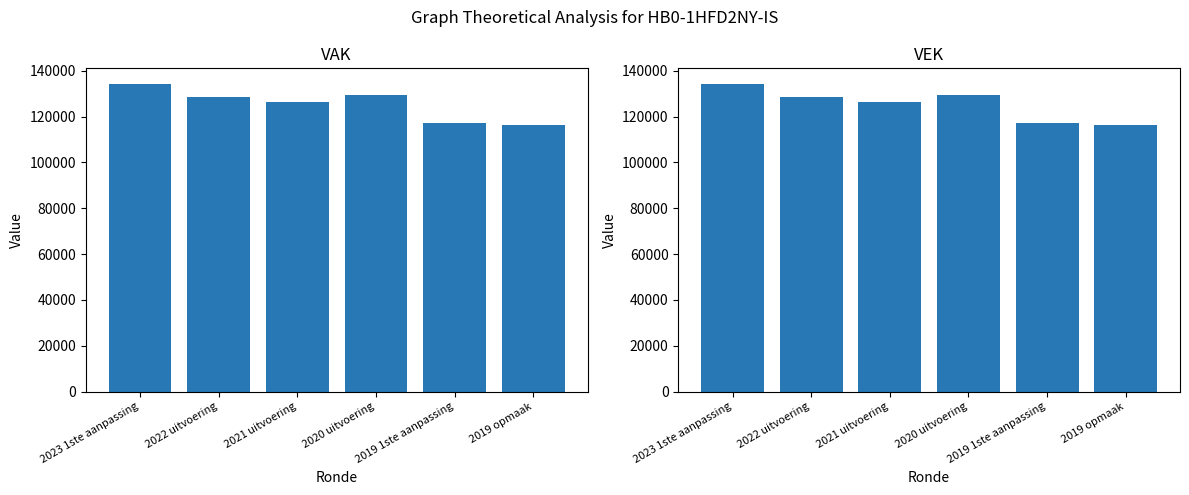

Which series has the largest total across all categories?

VAK